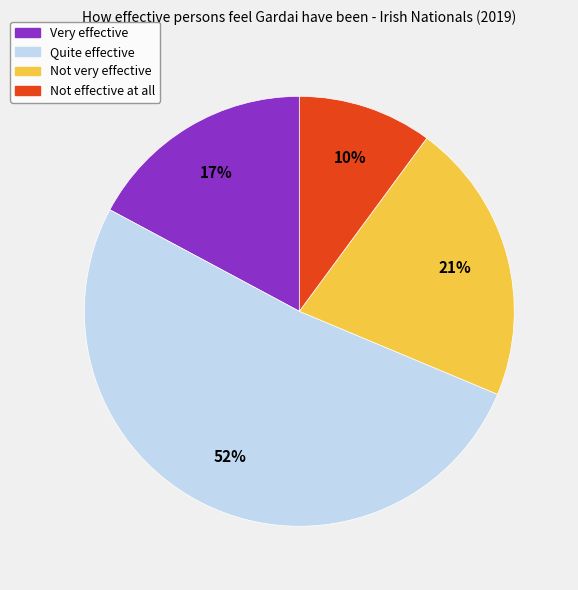

Is there a majority slice in this chart?

Yes